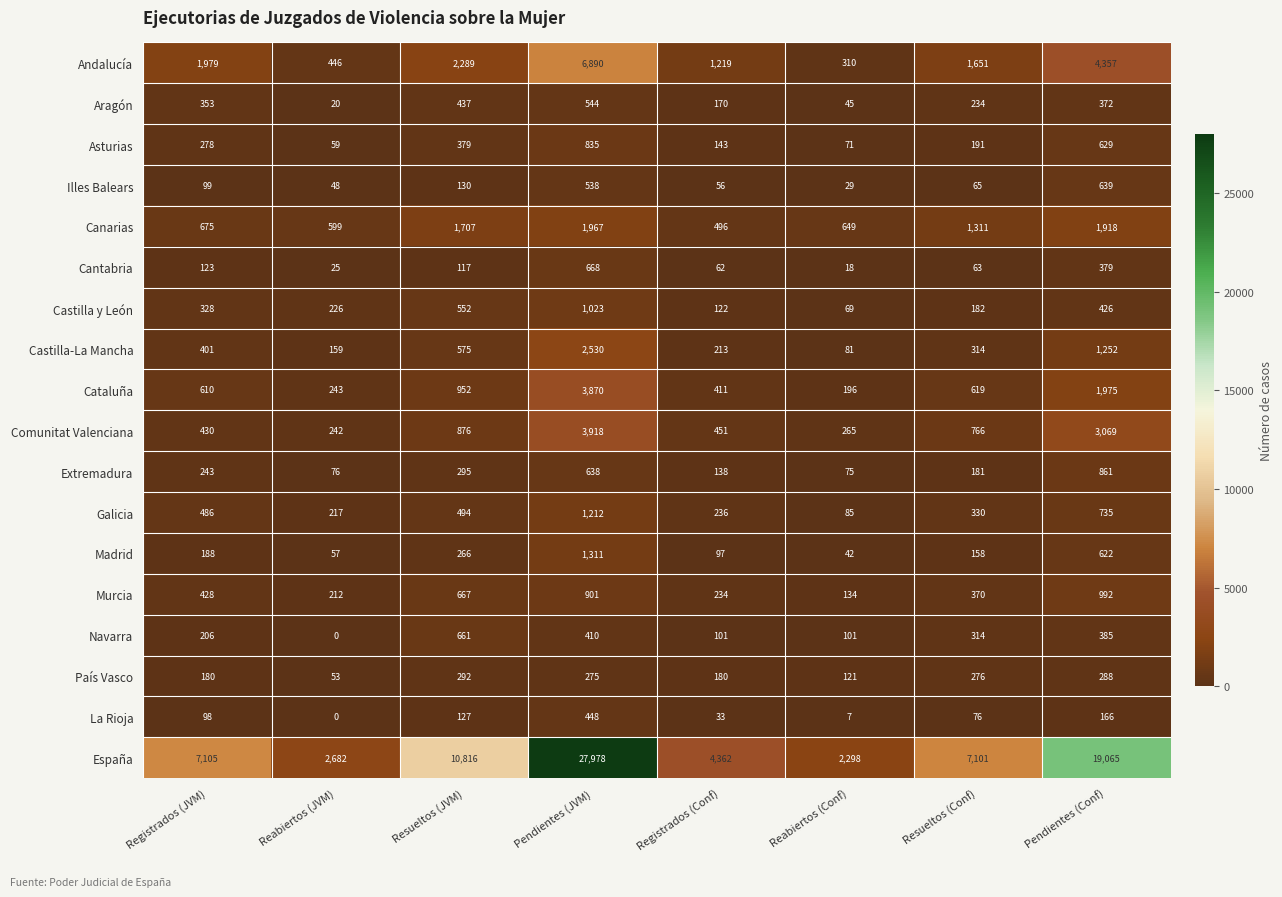

At which category does the chart reach its minimum across all series?

Reabiertos (JVM)